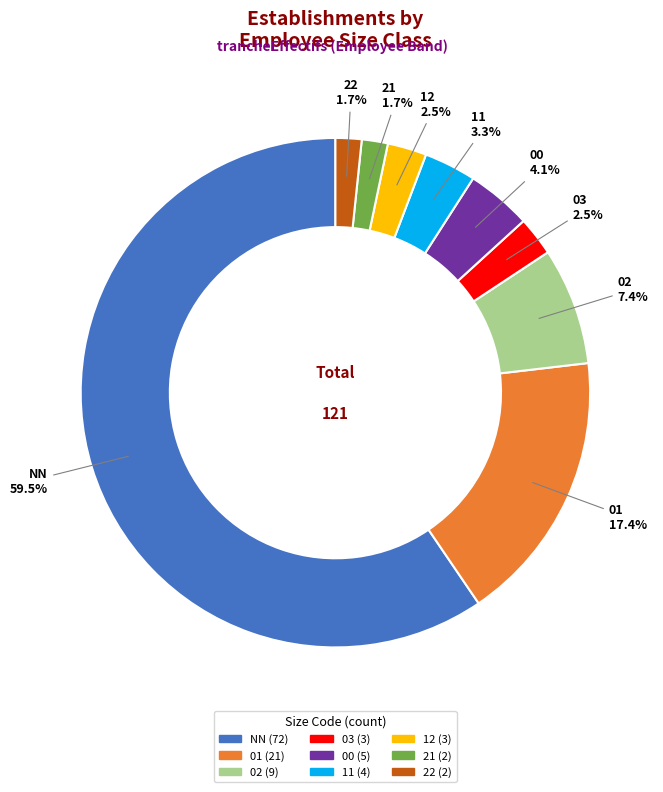

How many slices are in this pie chart?

9